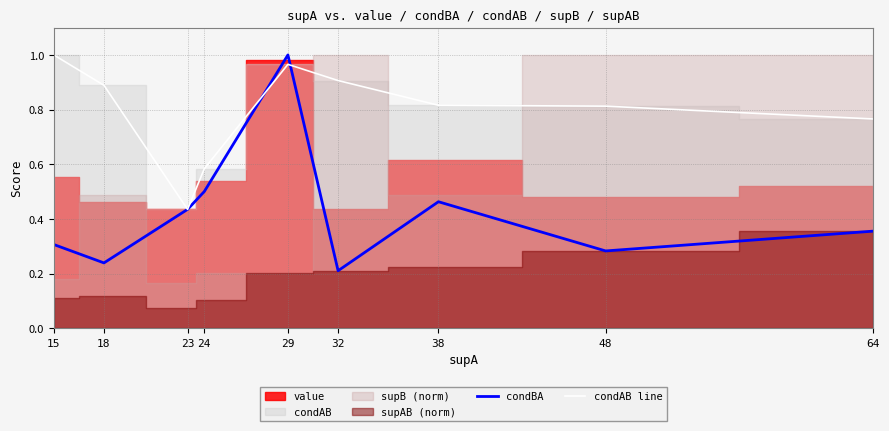

Reading left to right, transcribe all the data shown in this chart.

condBA: 15=0.3	18=0.2	23=0.4	24=0.5	29=1.0	32=0.2	38=0.5	48=0.3	64=0.4
condAB line: 15=1.0	18=0.9	23=0.4	24=0.6	29=1.0	32=0.9	38=0.8	48=0.8	64=0.8